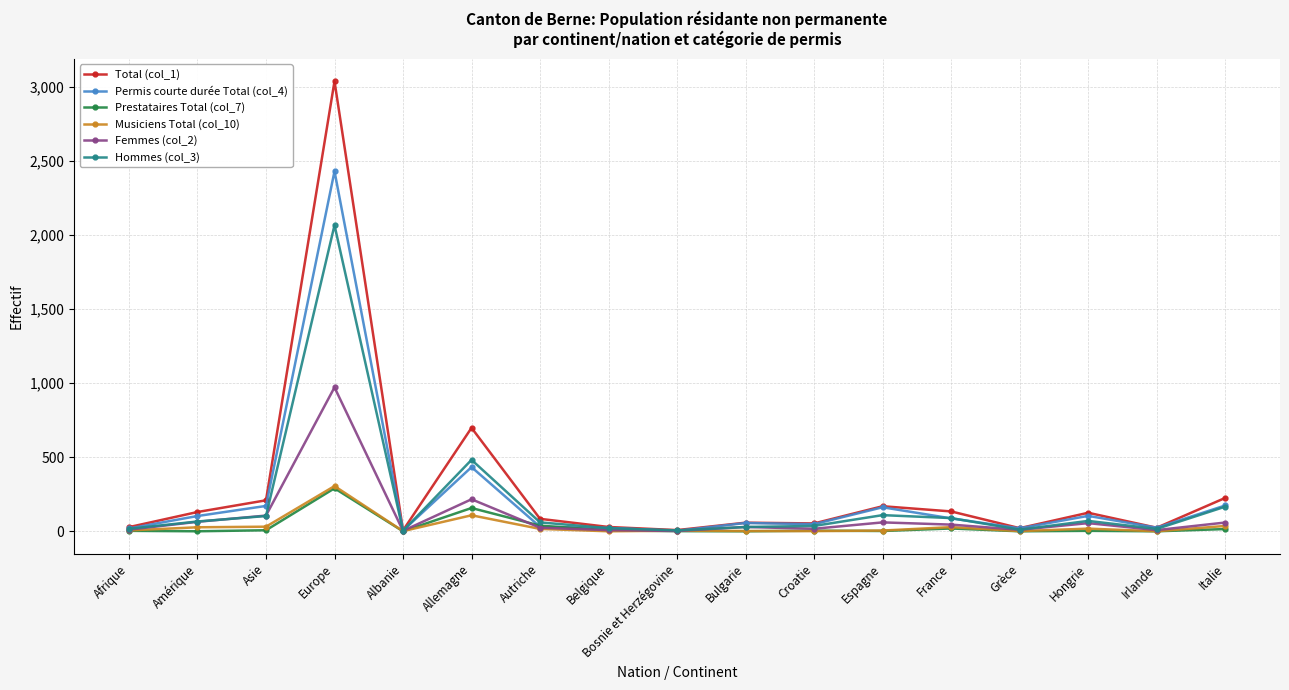

What is the sum of all Prestataires Total (col_7) values?

545